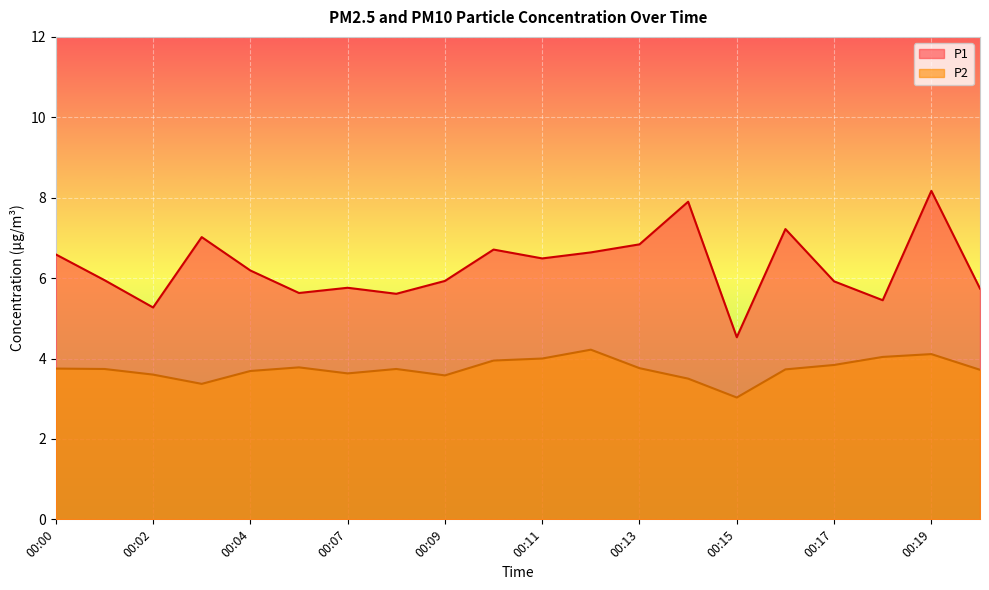

True or false: P2 and P1 intersect in this chart.

False